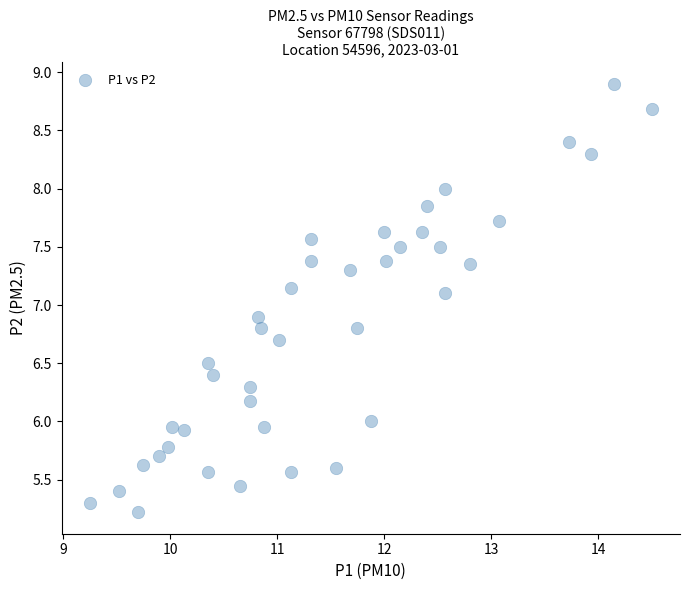

What is the range of X values (max minus min)?

5.2